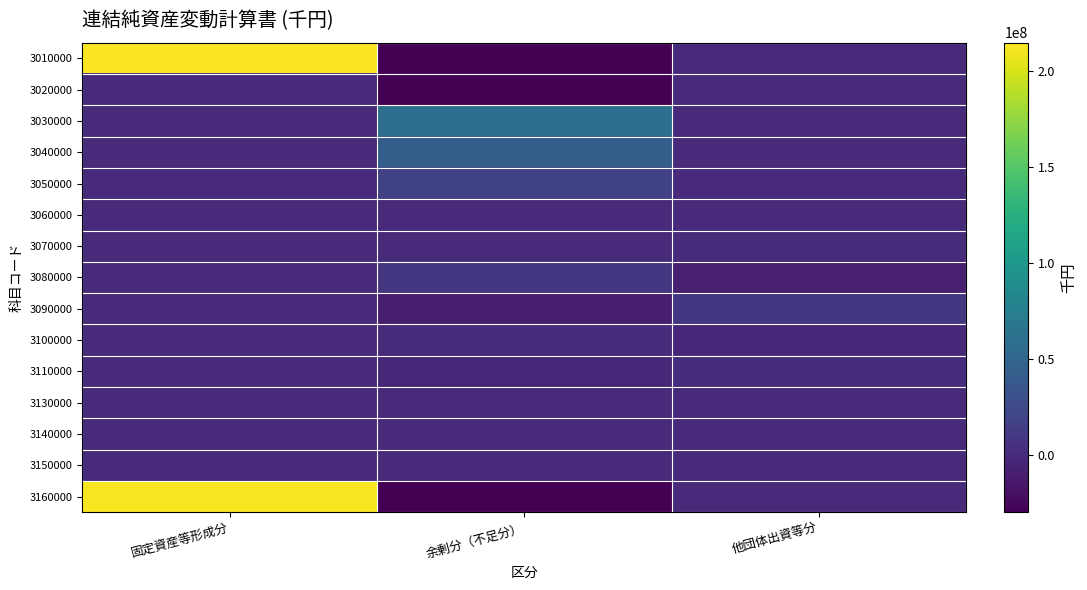

What is the spread (max minus min) of values at 他団体出資等分?

17809697